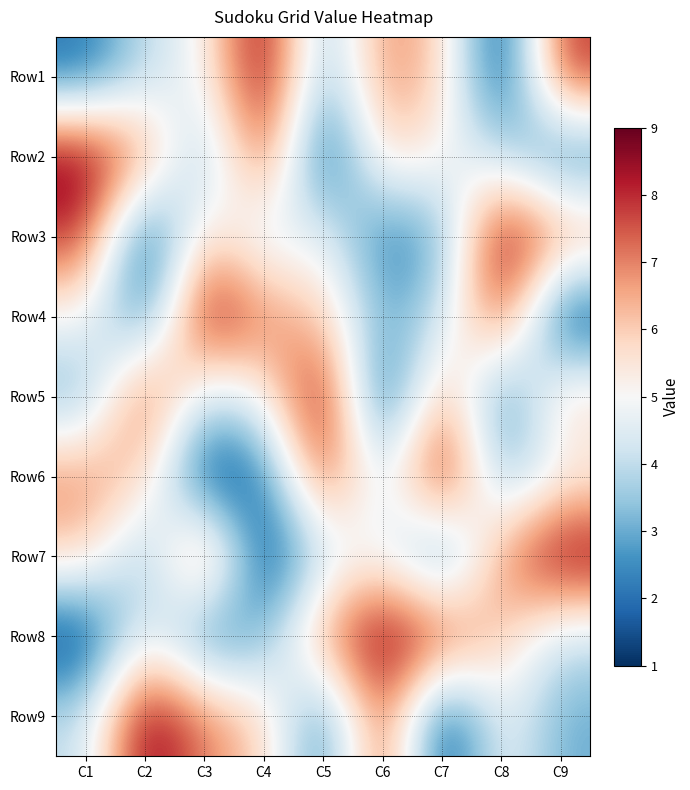

Reading left to right, list all the values displayed in this chart.

Row1: C1=2	C2=4	C3=5	C4=9	C5=3	C6=7	C7=6	C8=1	C9=8
Row2: C1=9	C2=7	C3=3	C4=8	C5=1	C6=6	C7=5	C8=4	C9=2
Row3: C1=8	C2=1	C3=6	C4=4	C5=5	C6=2	C7=3	C8=9	C9=7
Row4: C1=5	C2=2	C3=9	C4=7	C5=6	C6=3	C7=4	C8=8	C9=1
Row5: C1=3	C2=8	C3=4	C4=5	C5=9	C6=1	C7=7	C8=2	C9=6
Row6: C1=7	C2=6	C3=1	C4=2	C5=8	C6=4	C7=9	C8=3	C9=5
Row7: C1=6	C2=3	C3=8	C4=1	C5=4	C6=5	C7=2	C8=7	C9=9
Row8: C1=1	C2=5	C3=2	C4=3	C5=7	C6=9	C7=8	C8=6	C9=4
Row9: C1=4	C2=9	C3=7	C4=6	C5=2	C6=8	C7=1	C8=5	C9=3